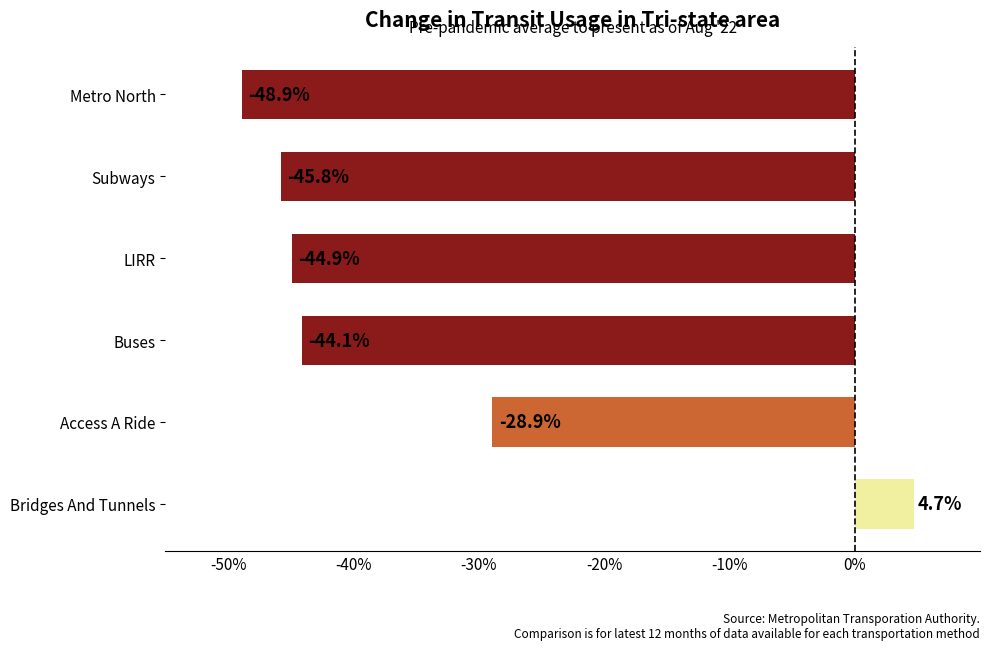

What is the maximum value shown in the chart?

4.7